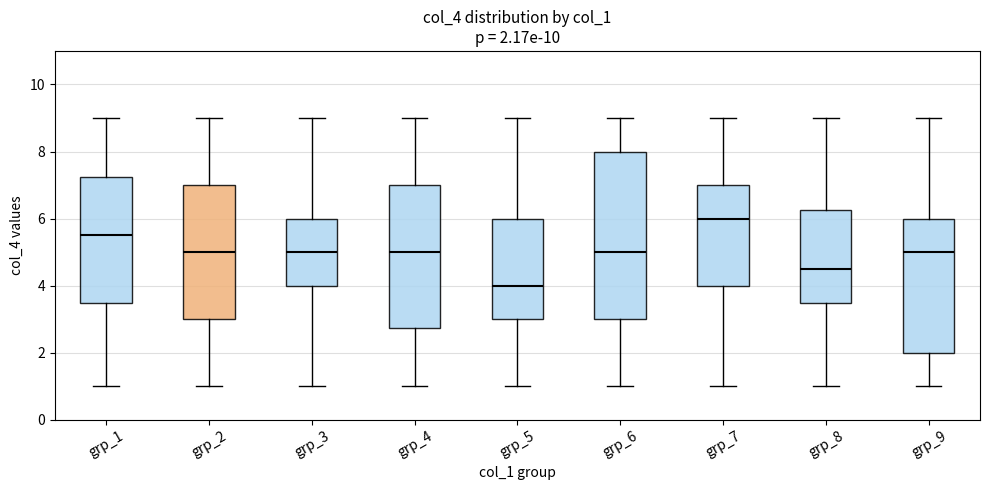

Which box is the tallest, from its lower edge to its upper edge?

grp_6